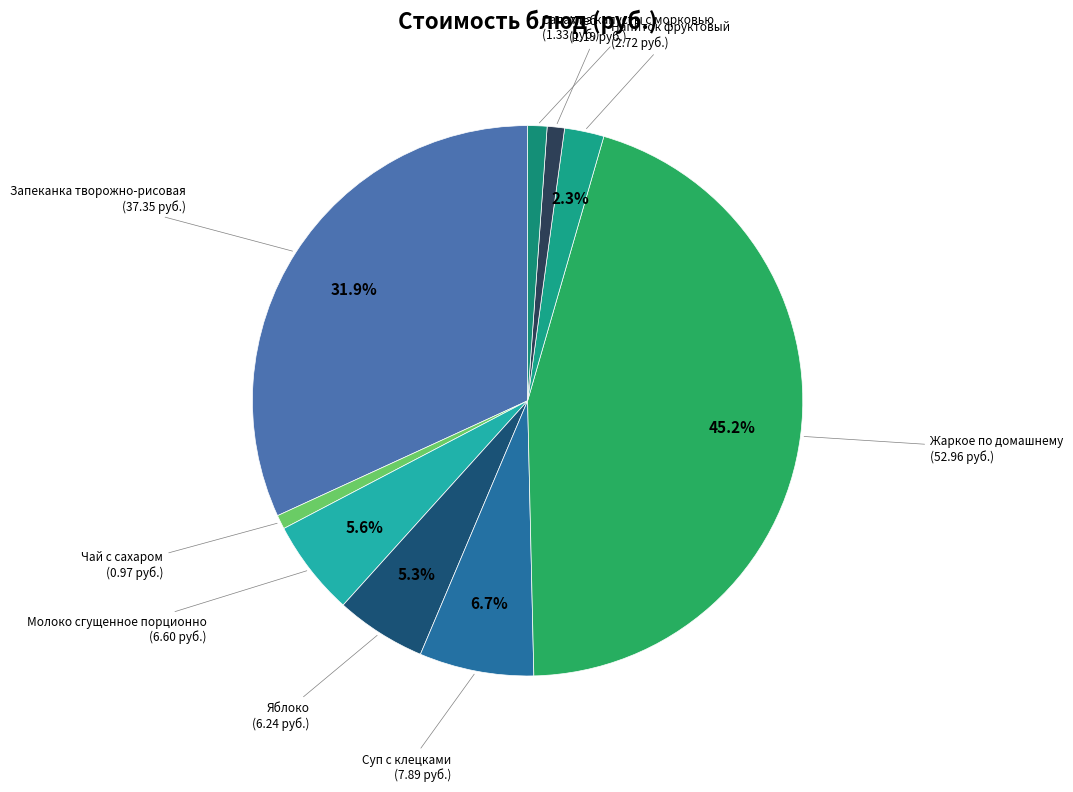

True or false: Молоко сгущенное порционно accounts for 6% of the total.

True